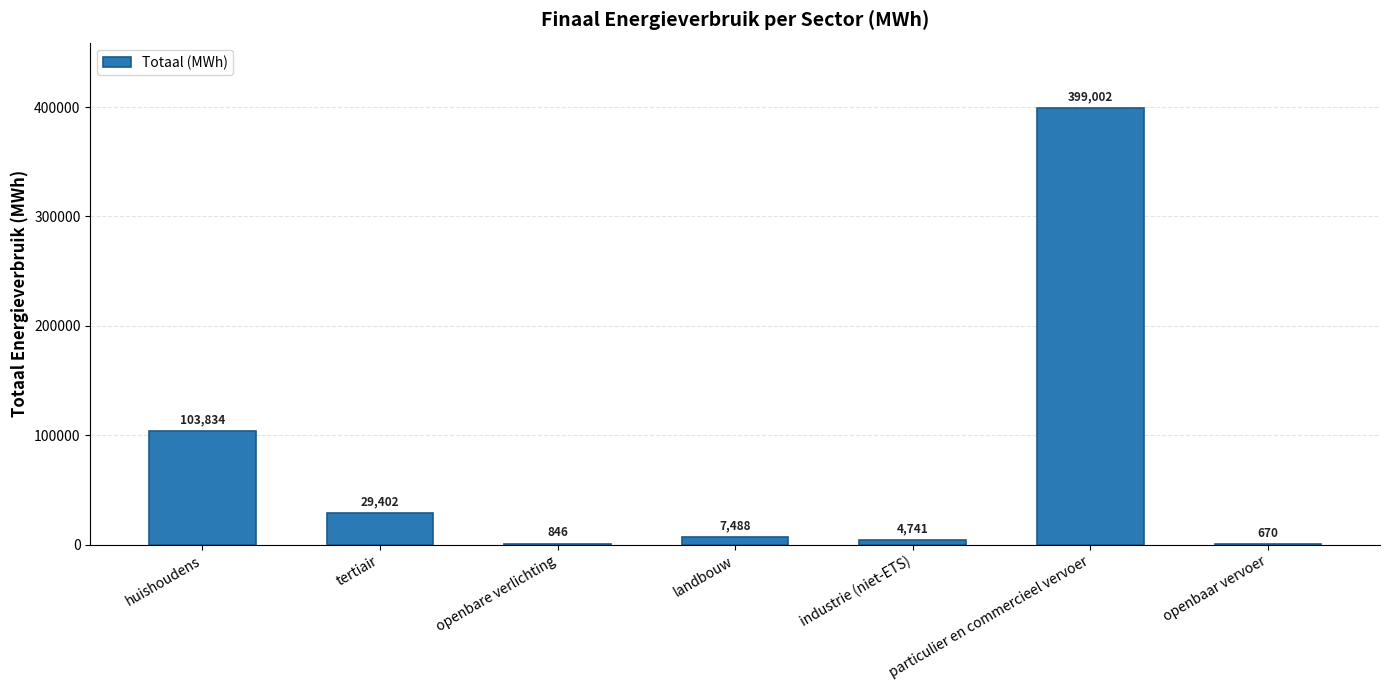

The chart shows a value of 399002.0 at particulier en commercieel vervoer. True or false?

True